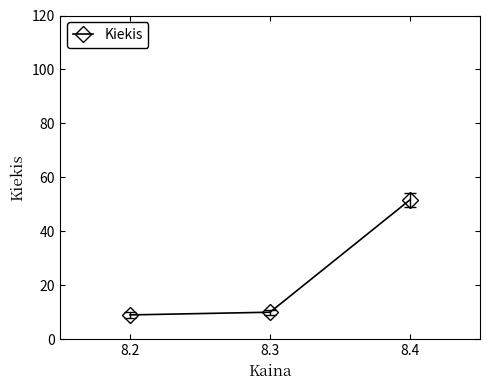

Reading left to right, list all the values displayed in this chart.

8.2=9.0	8.3=10.0	8.4=51.7